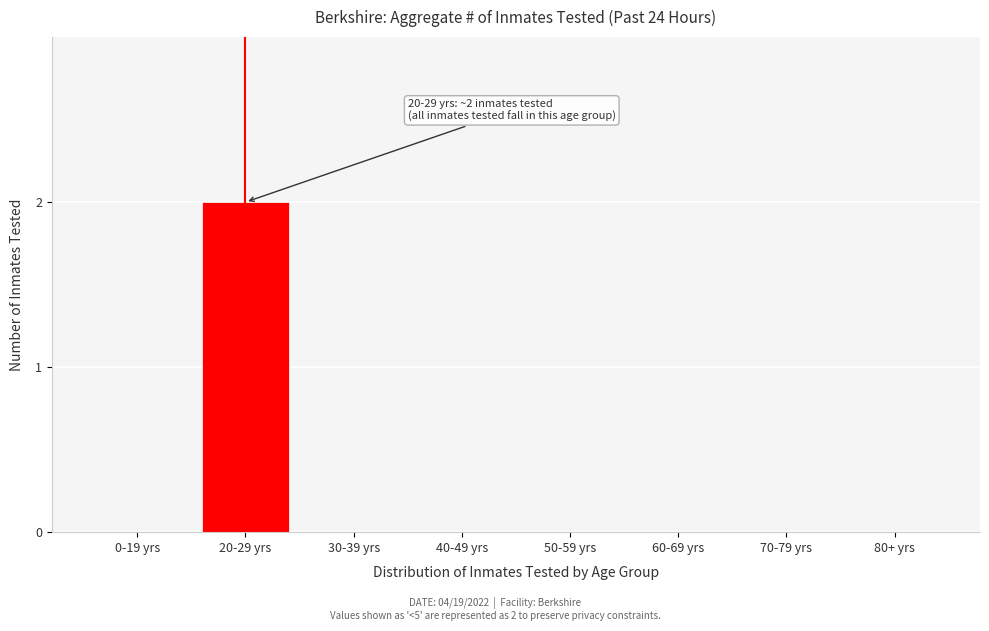

Reading left to right, extract all data points from this chart.

0-19 yrs=0	20-29 yrs=2	30-39 yrs=0	40-49 yrs=0	50-59 yrs=0	60-69 yrs=0	70-79 yrs=0	80+ yrs=0